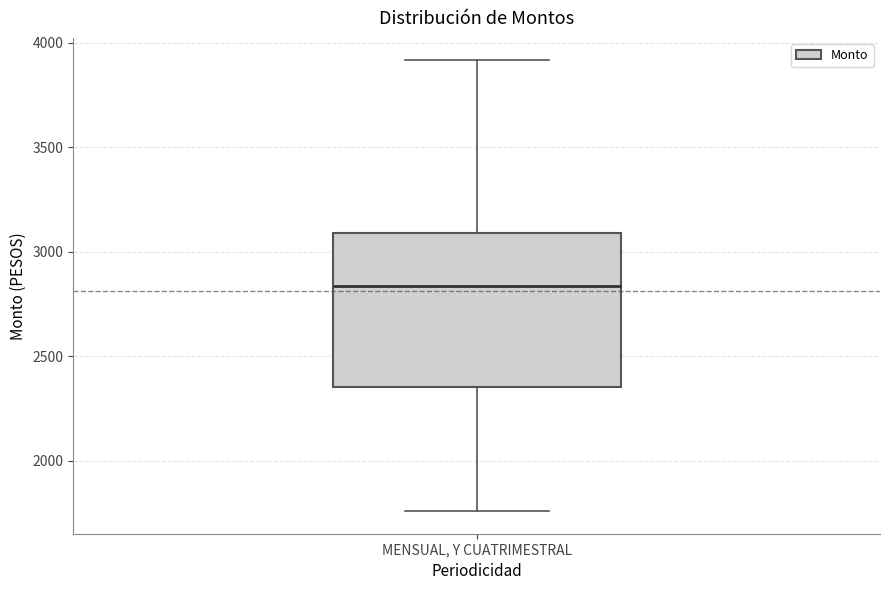

Where does the median line of the box for MENSUAL, Y CUATRIMESTRAL sit on the y-axis? The values are not printed on the chart, so give them approximately, as read against the axis.

2850